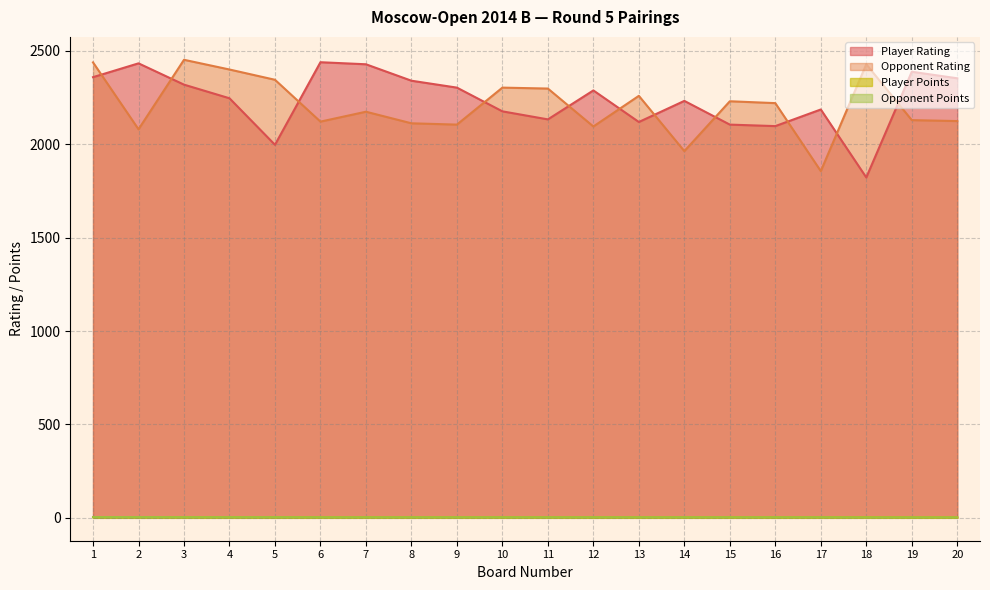

Which category has the lowest value across all series?

19